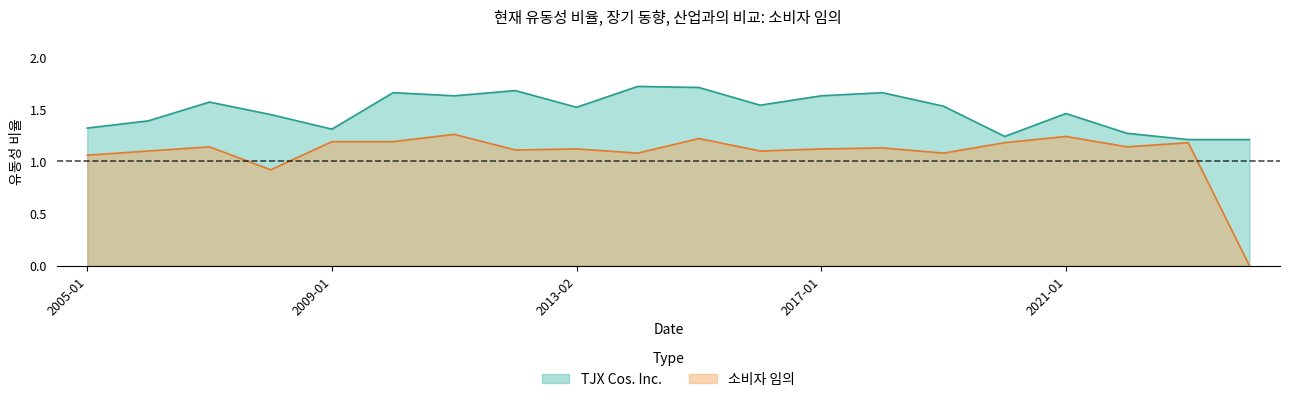

Which category has the highest value across all series?

2014-02-01